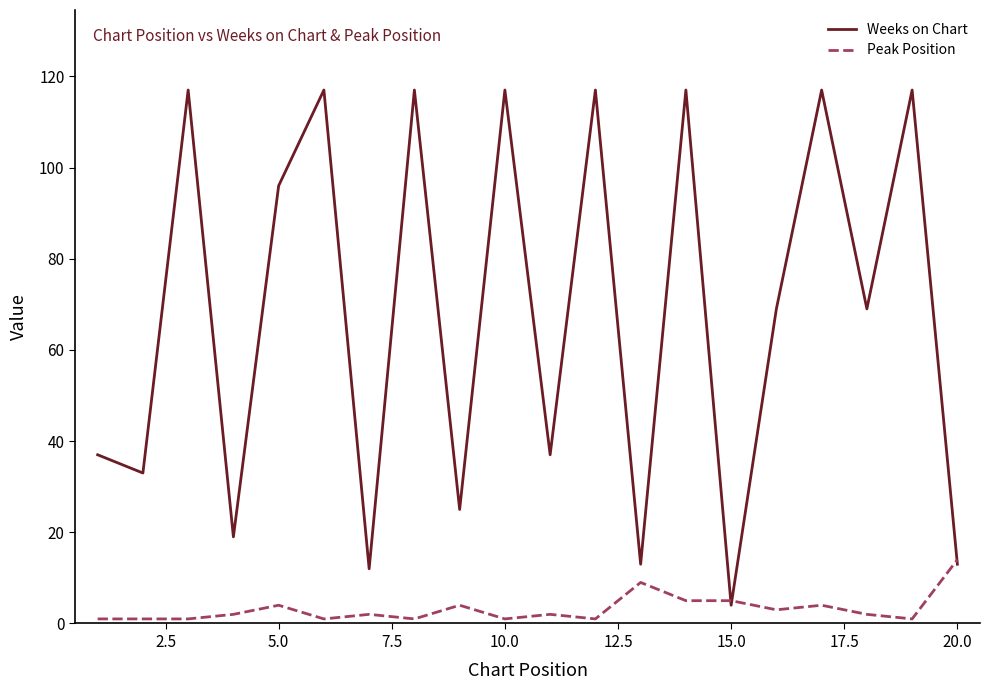

What is the greatest value displayed?

117